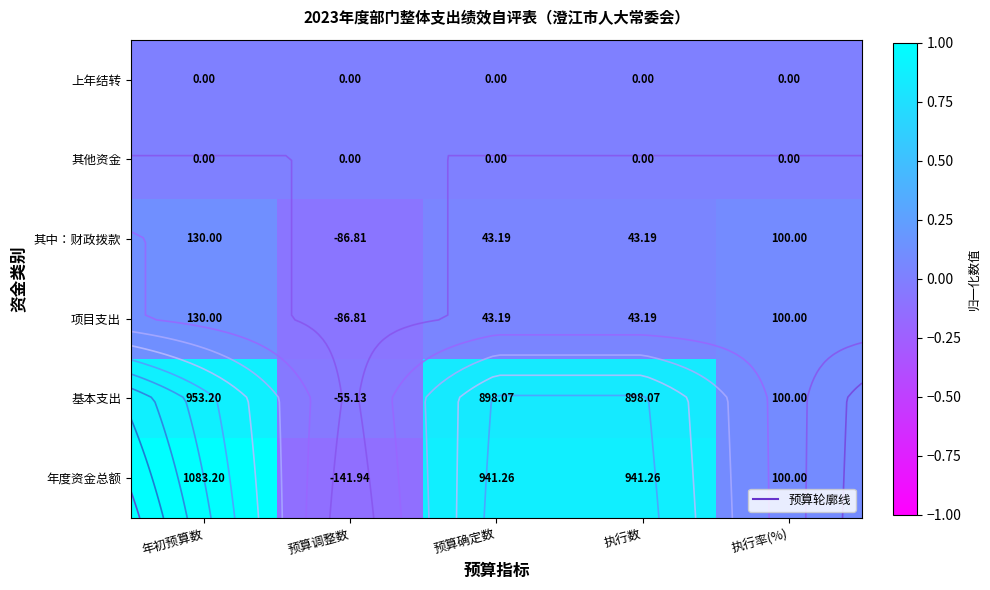

At which category is the sum across all series the highest?

年初预算数